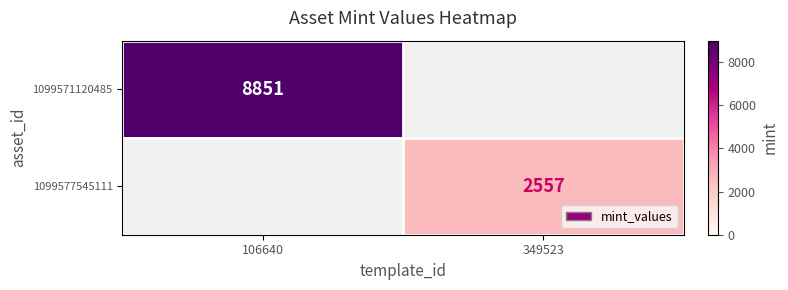

Is the value of 1099571120485 at 106640 greater than the value of 1099577545111 at 349523?

Yes